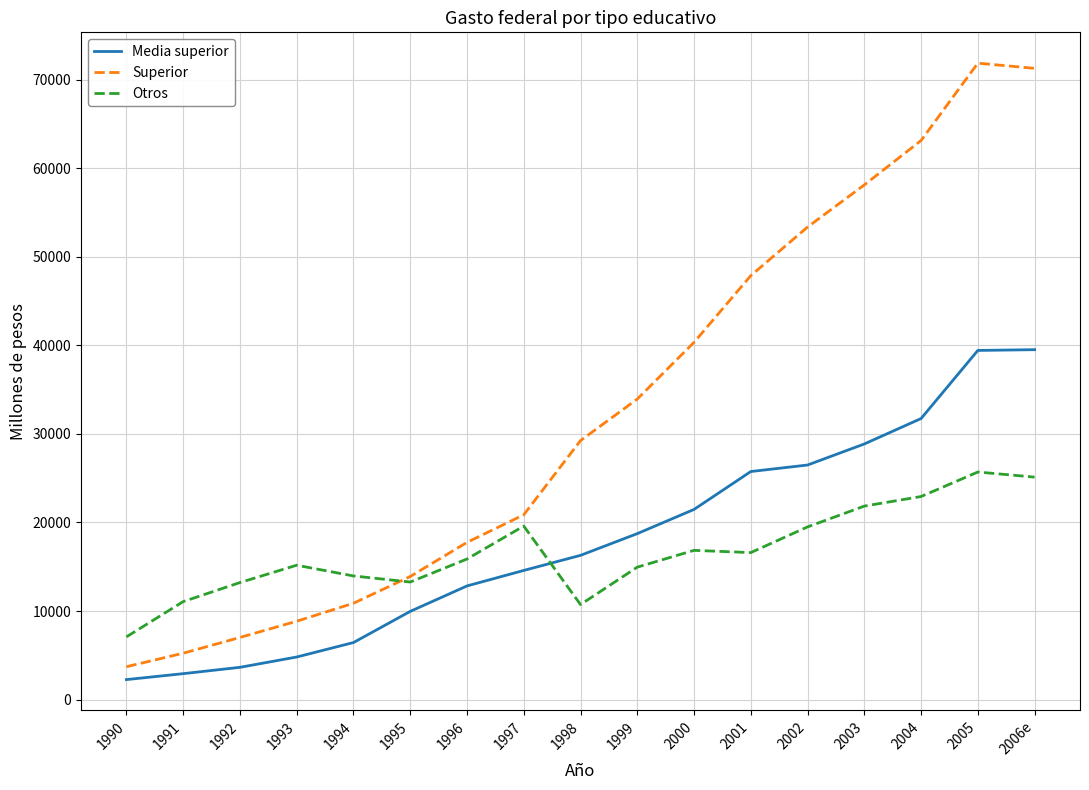

What is the highest value of the Media superior series?

39511.1